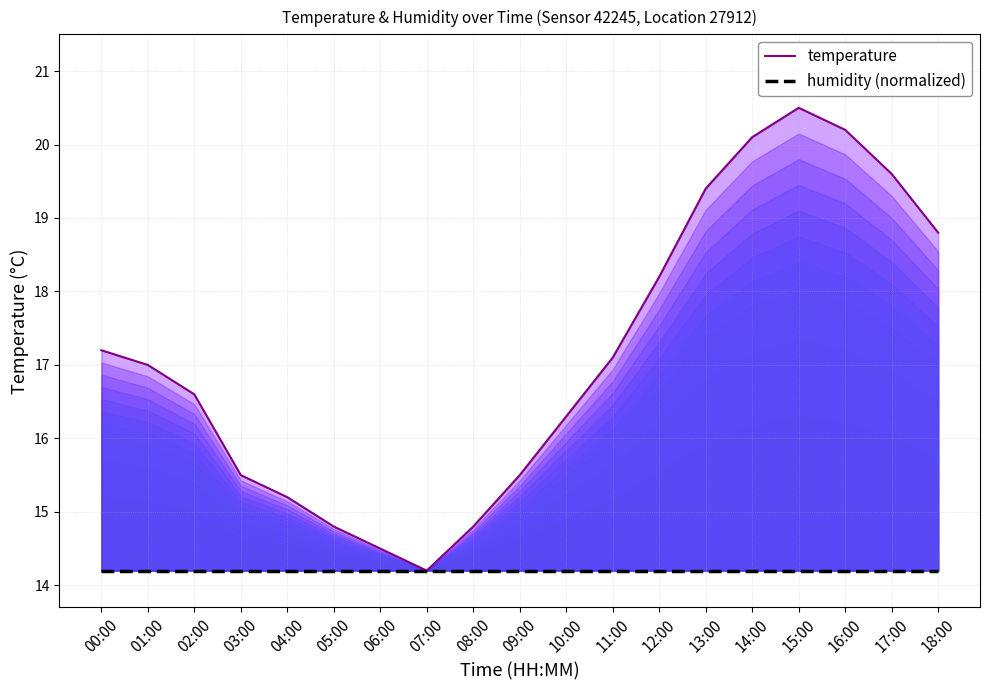

How many data points in temperature are less than 17?

9